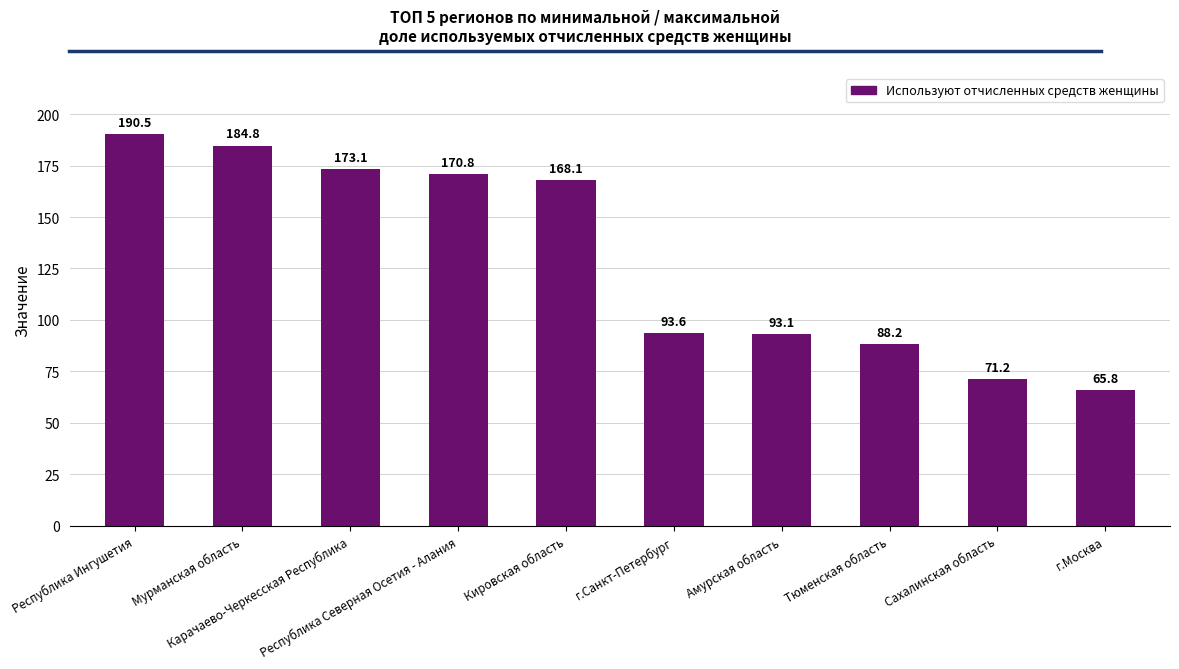

The value at Республика Ингушетия is 262.4. True or false?

False